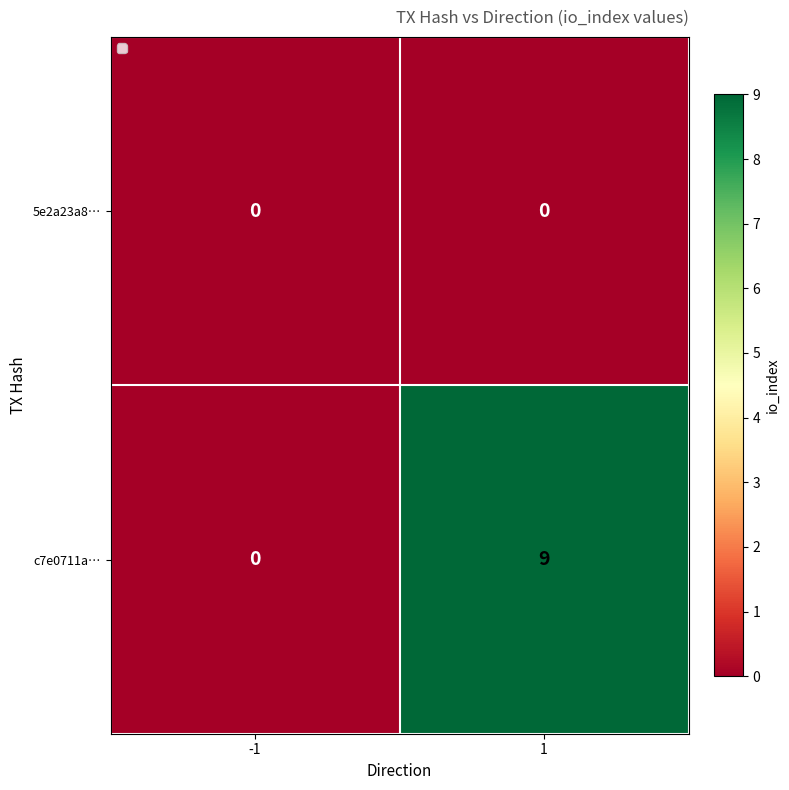

True or false: 5e2a23a8… has a value of 0 at 1.

True